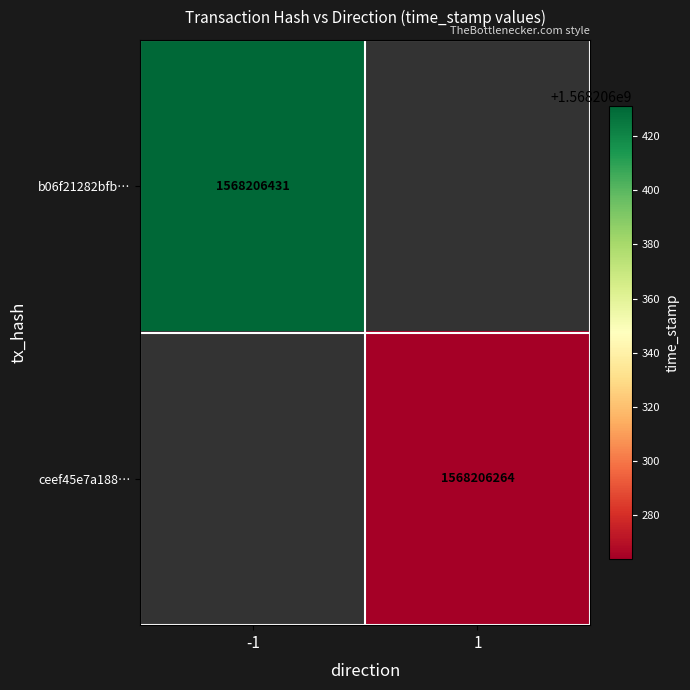

How many distinct data groups are displayed?

2